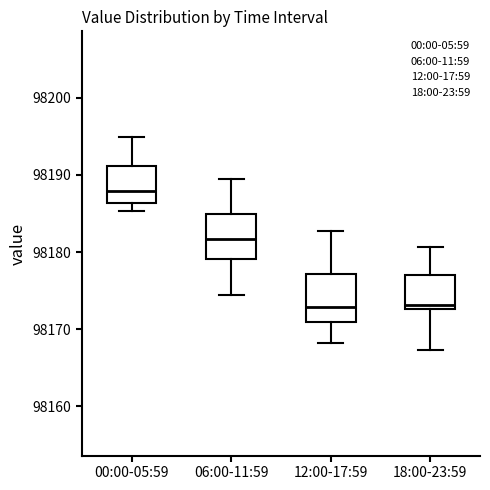

Where is the lower edge of the box for 18:00-23:59 on the y-axis? The values are not printed on the chart, so give them approximately, as read against the axis.

98173